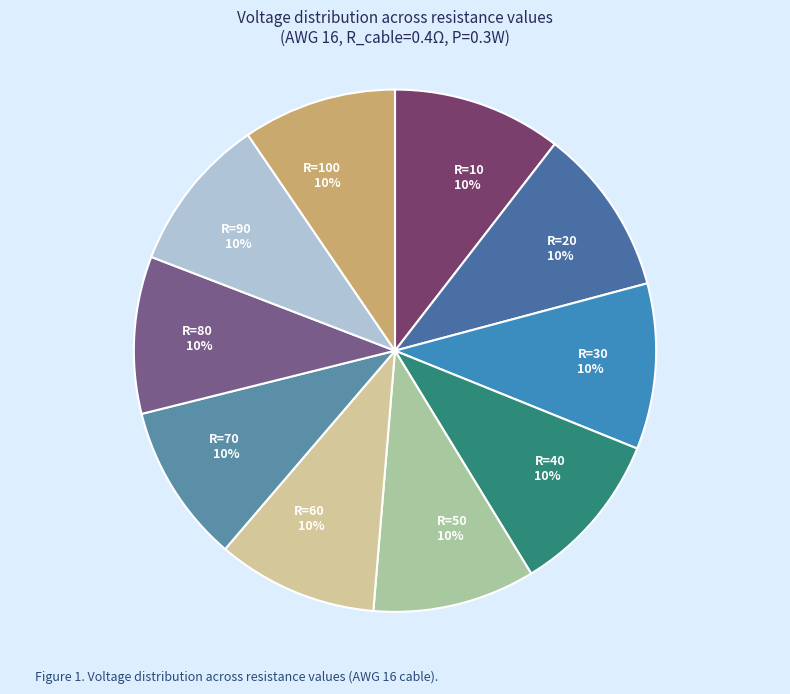

Is it true that R=100 is 23% of the pie?

False